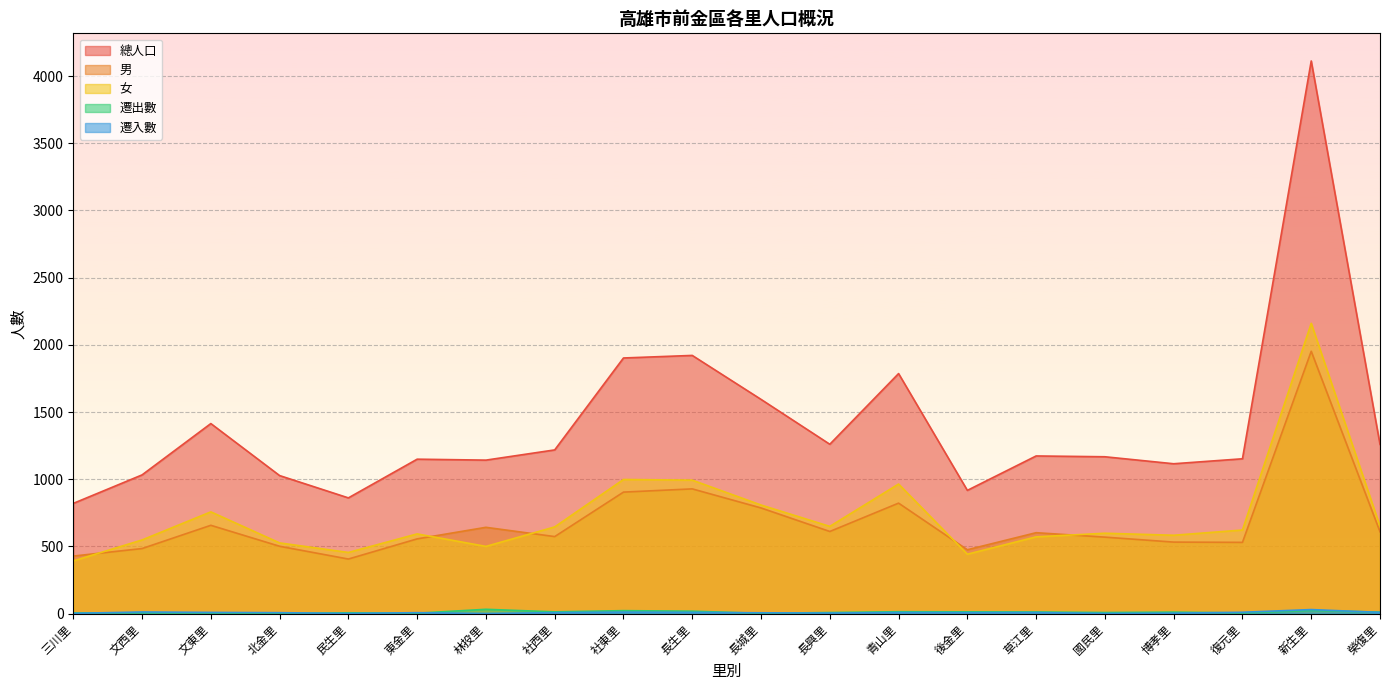

What is the sum of all 遷入數 values?

152